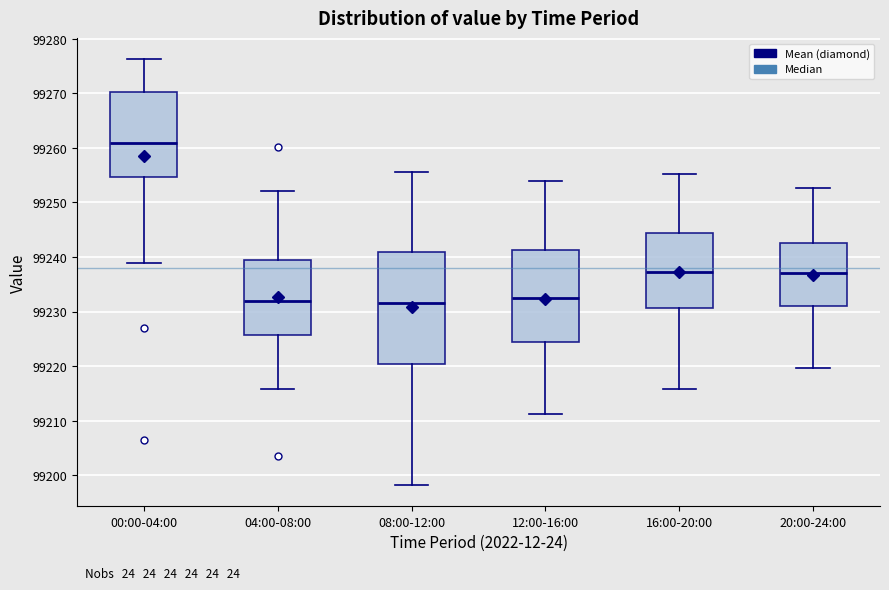

Reading left to right, transcribe this box plot: for each box, give where its median line is, the range the box spans, and where its two whiskers end, as read against the y-axis. The values are not printed on the chart, so give them approximately, as read against the axis.

00:00-04:00: median 99261, box 99255 to 99270, whiskers 99239 to 99276
04:00-08:00: median 99232, box 99226 to 99239, whiskers 99216 to 99252
08:00-12:00: median 99232, box 99220 to 99241, whiskers 99198 to 99256
12:00-16:00: median 99233, box 99224 to 99241, whiskers 99211 to 99254
16:00-20:00: median 99237, box 99231 to 99244, whiskers 99216 to 99255
20:00-24:00: median 99237, box 99231 to 99243, whiskers 99220 to 99253